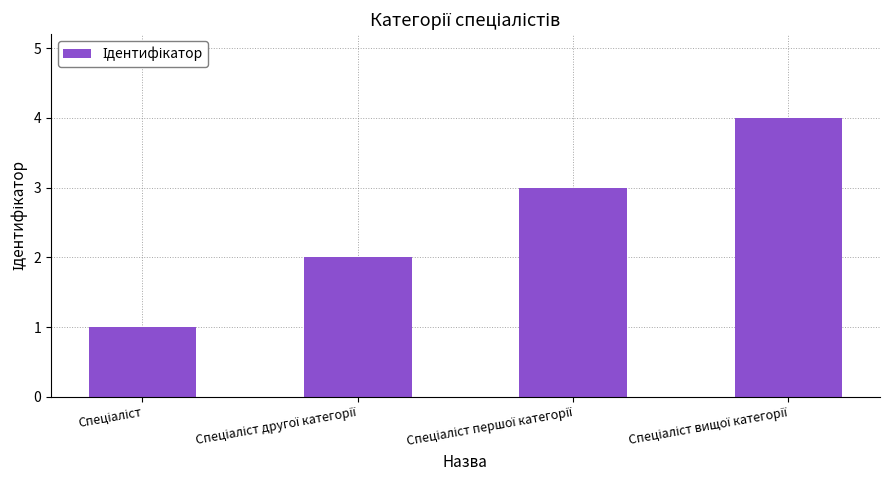

What is the minimum value shown in the chart?

1